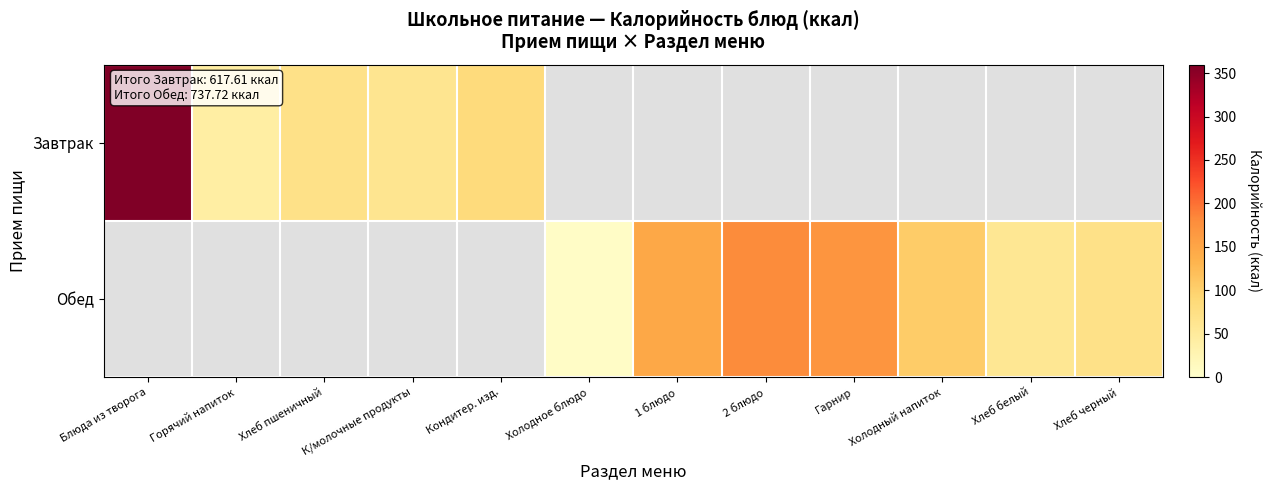

Rank the series by their maximum value, from highest to lowest.

Завтрак, Обед